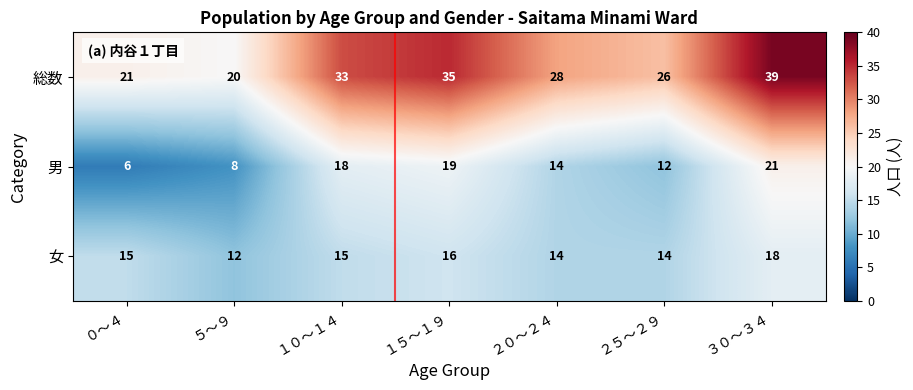

What is the greatest value displayed?

39